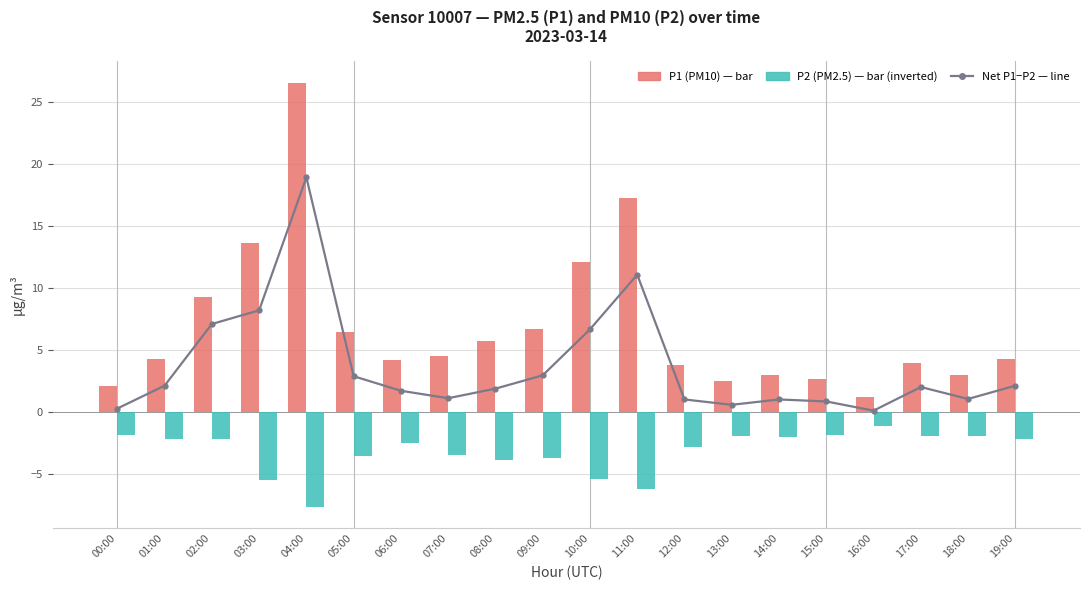

The P1 (PM10) series shows 4.3 at 01:00. True or false?

True